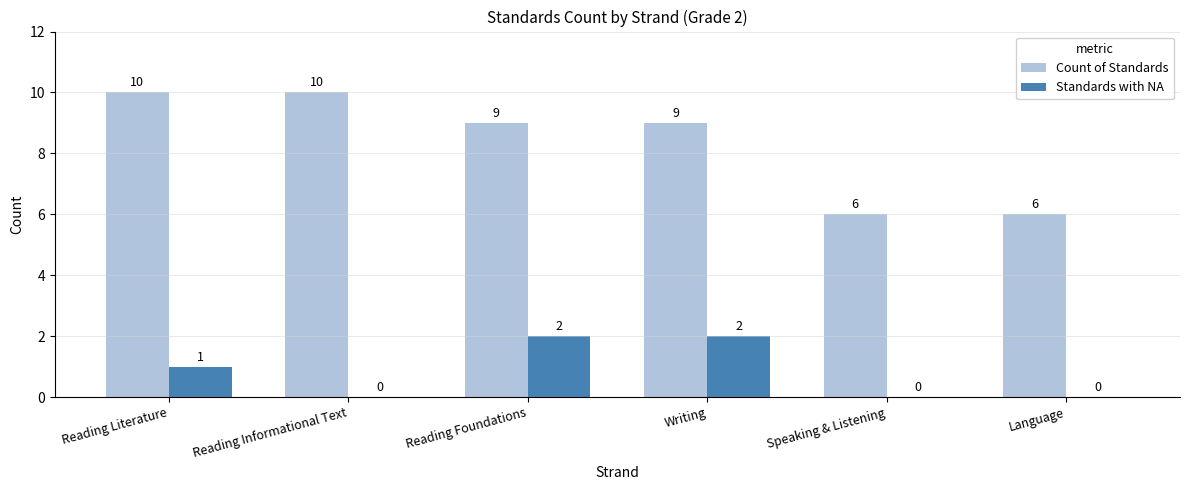

What are all the series names shown in the legend?

Count of Standards, Standards with NA